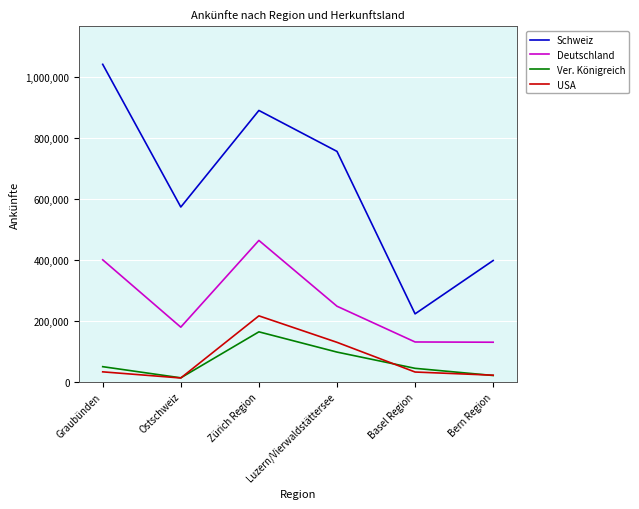

Which series has the largest total across all categories?

Schweiz